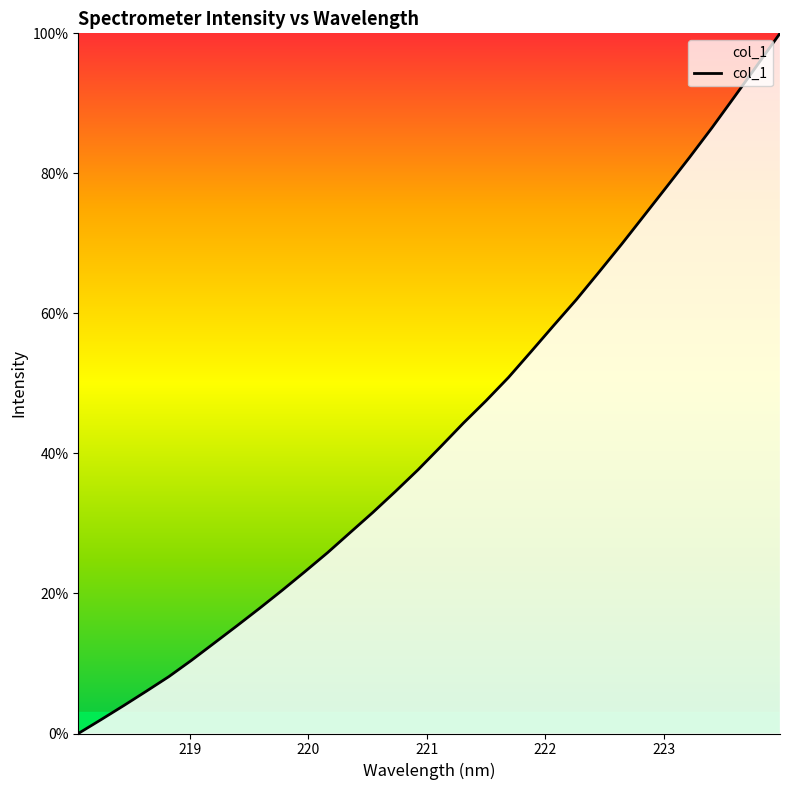

Reading left to right, transcribe all the data shown in this chart.

0.0	2.0	4.0	6.0	8.1	10.5	12.9	15.4	17.9	20.5	23.1	25.8	28.7	31.6	34.6	37.7	41.0	44.3	47.5	50.9	54.6	58.3	62.0	65.9	69.9	74.0	78.1	82.3	86.6	91.0	95.5	100.0